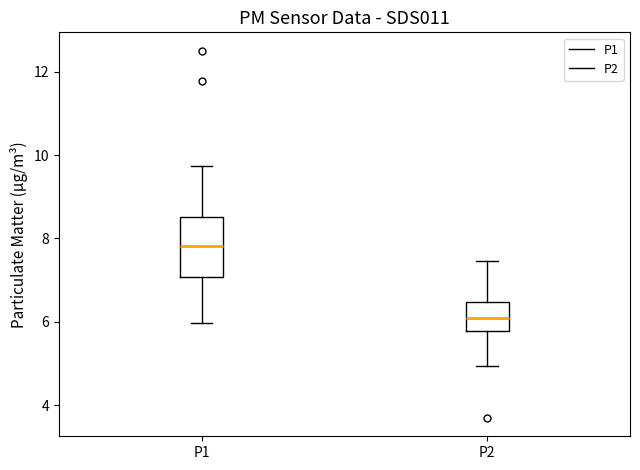

Where does the upper whisker of the box for P2 end on the y-axis? The values are not printed on the chart, so give them approximately, as read against the axis.

7.4